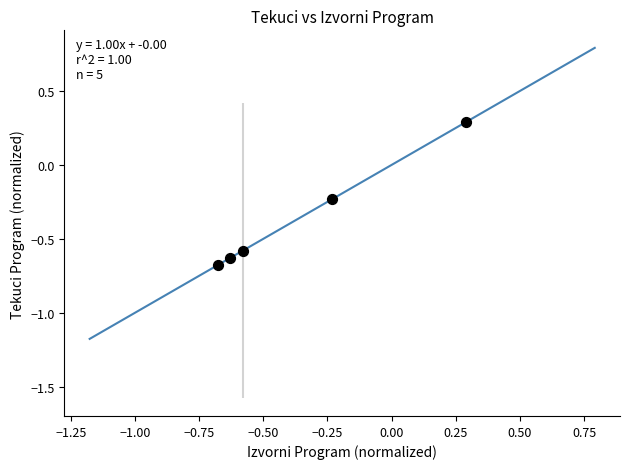

What is the range of X values (max minus min)?

1.0